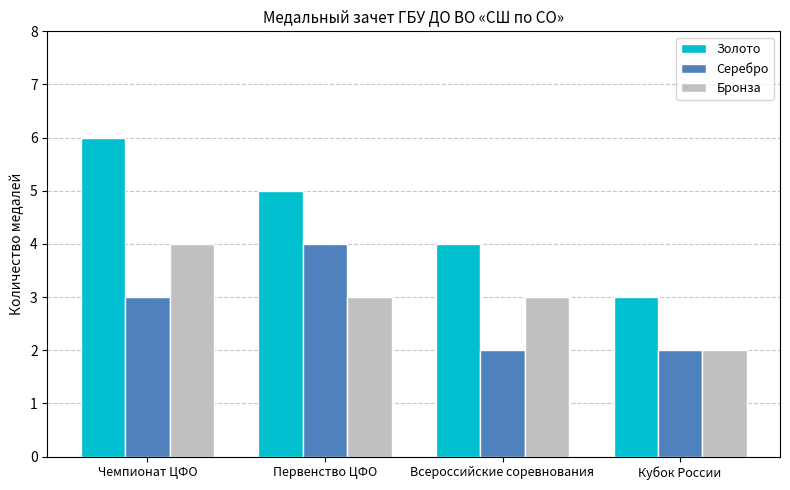

What is the difference between the second highest and second lowest values in the Серебро series?

1